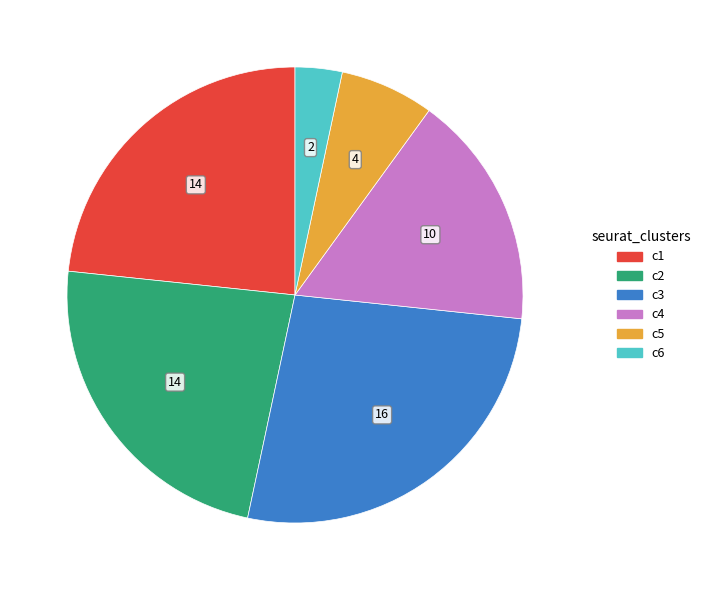

Is there any slice that represents more than half of the pie?

No